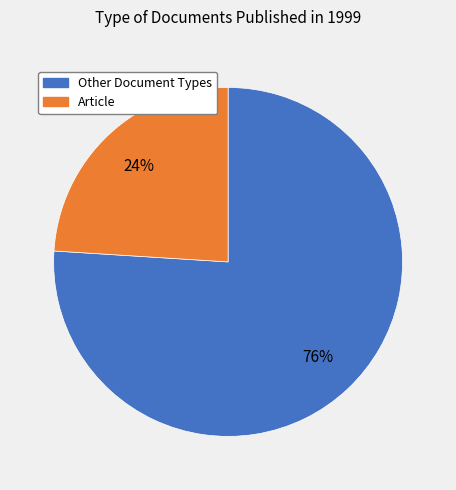

To the nearest percent, what is the difference between the largest and smallest slice percentages?

52%